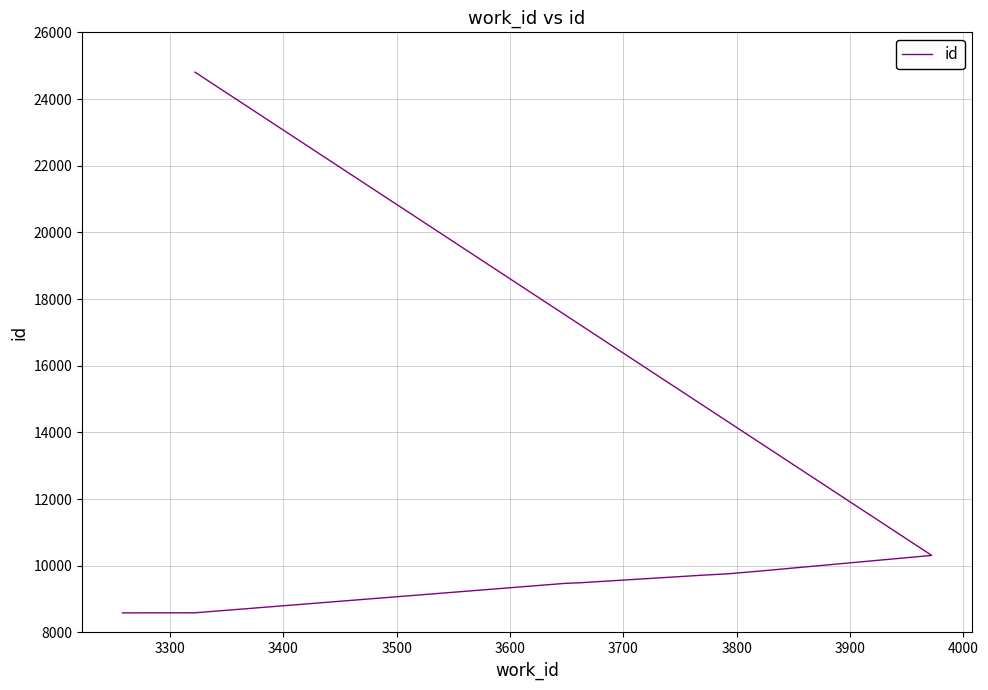

What is the value of the 5th point from the left?

9489